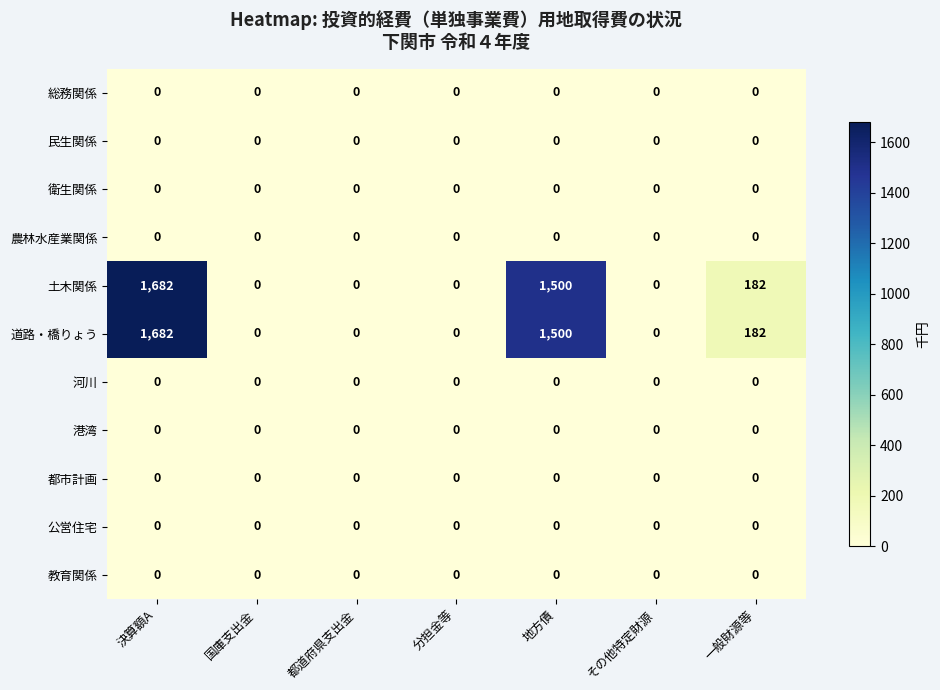

How many 土木関係 values are between 0 and 1500?

6